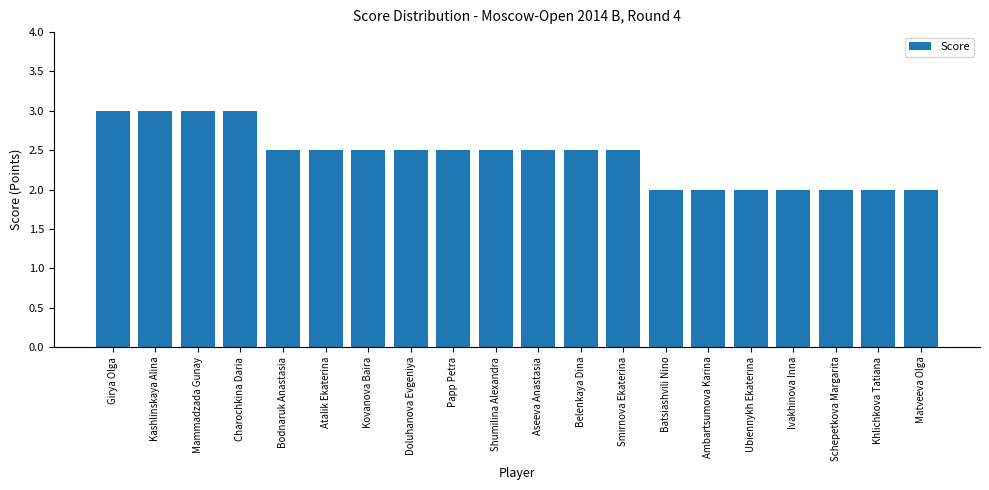

Are the bars horizontal?

No